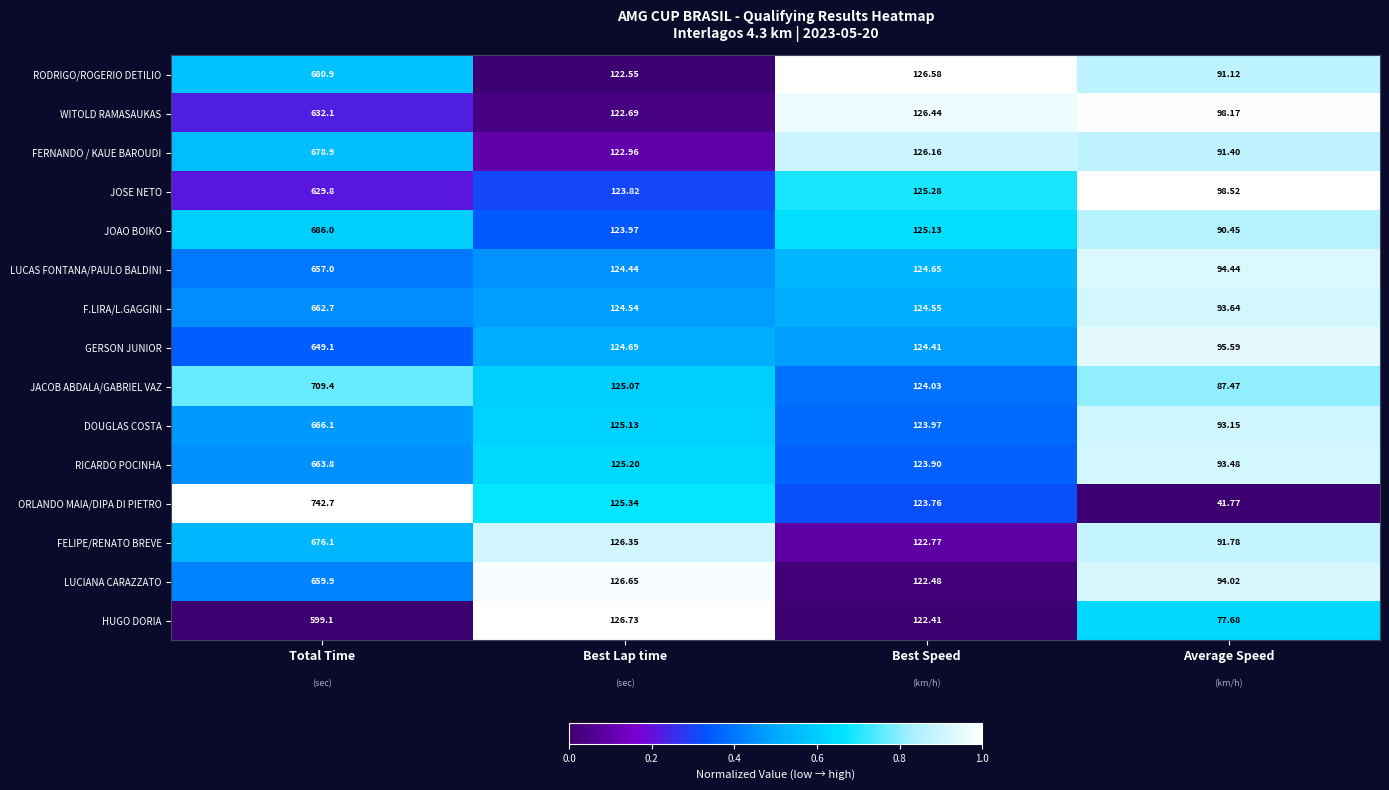

At Total Time, list the series in order from largest to smallest.

ORLANDO MAIA/DIPA DI PIETRO, JACOB ABDALA/GABRIEL VAZ, JOAO BOIKO, RODRIGO/ROGERIO DETILIO, FERNANDO / KAUE BAROUDI, FELIPE/RENATO BREVE, DOUGLAS COSTA, RICARDO POCINHA, F.LIRA/L.GAGGINI, LUCIANA CARAZZATO, LUCAS FONTANA/PAULO BALDINI, GERSON JUNIOR, WITOLD RAMASAUKAS, JOSE NETO, HUGO DORIA